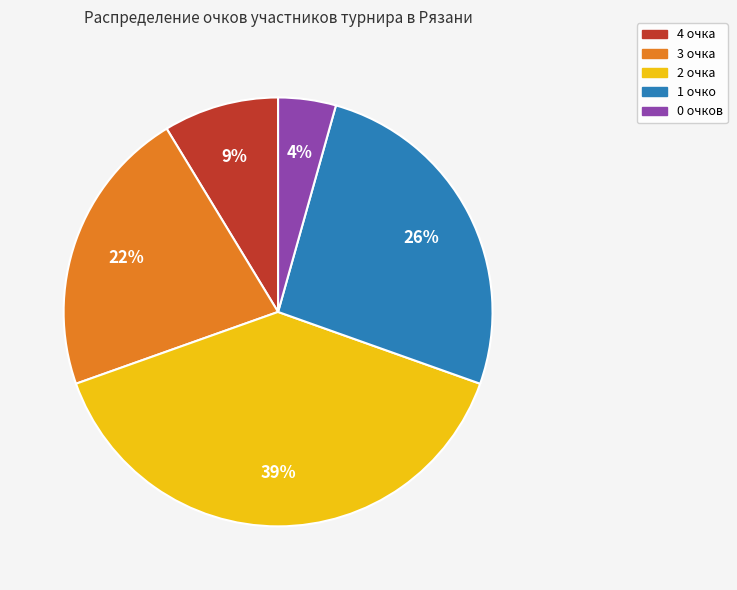

To the nearest percent, what is the average slice percentage?

20%